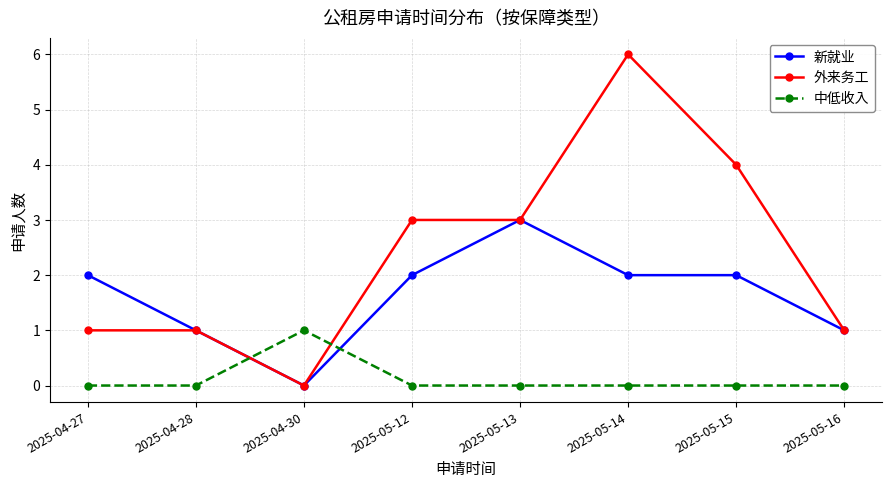

Is the value of 新就业 at 2025-04-30 greater than the value of 中低收入 at 2025-04-30?

No